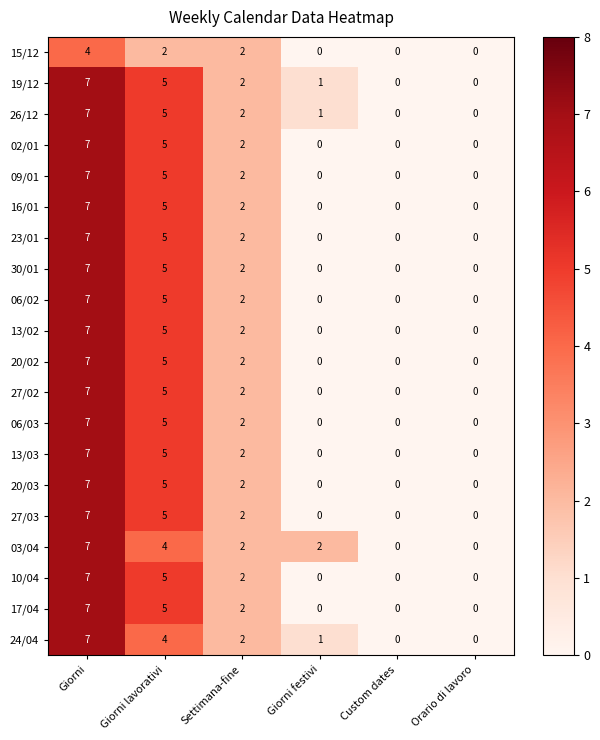

What is the total value across all series at Giorni?

137